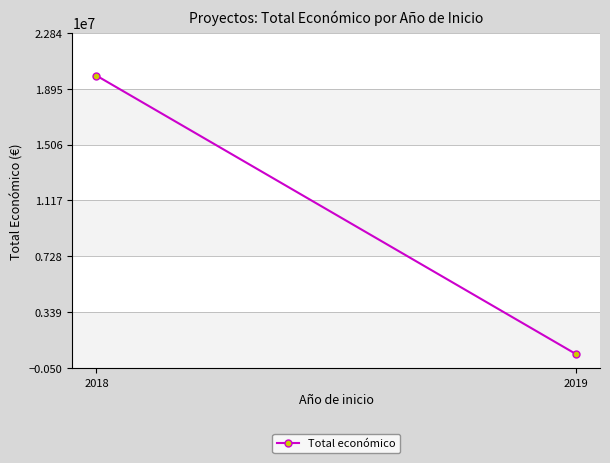

Which label corresponds to the largest value in the chart?

2018